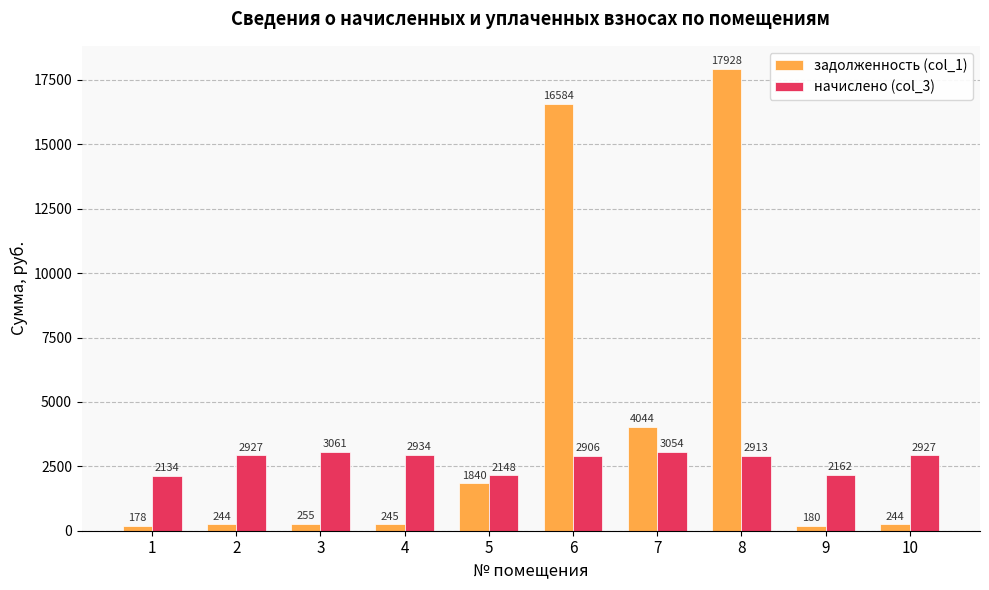

At which category does the chart reach its peak across all series?

8